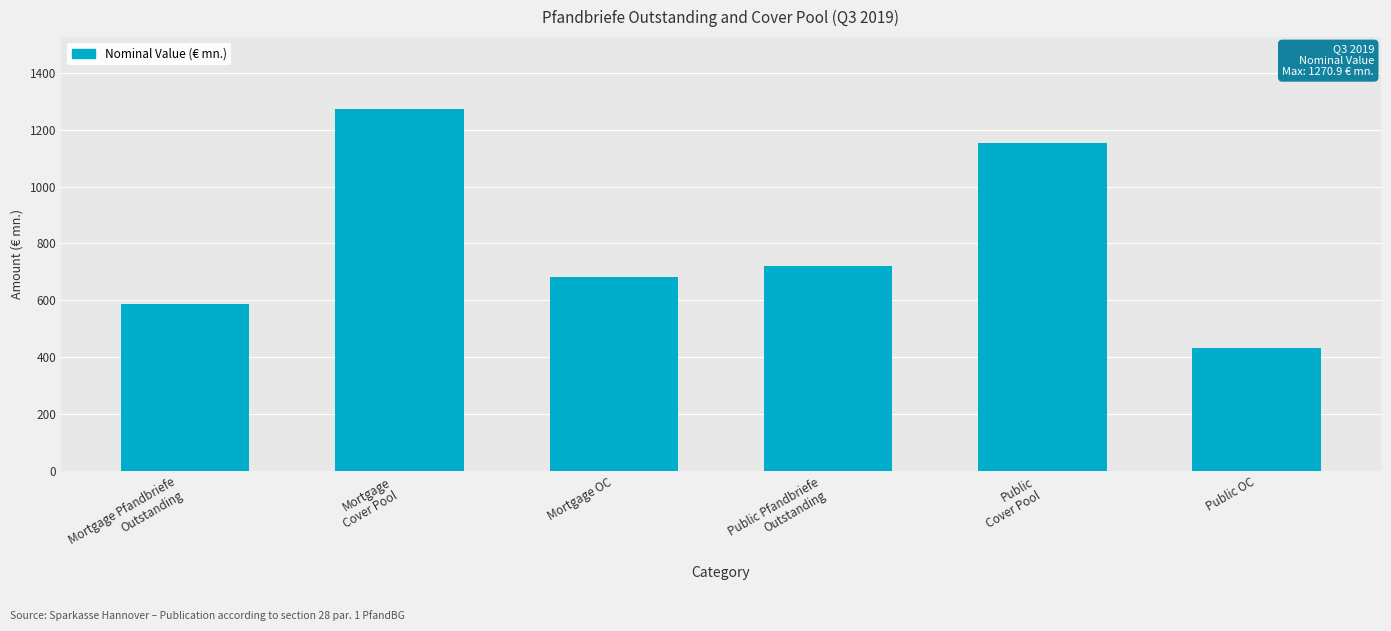

What is the value of the 6th bar from the left?

432.3